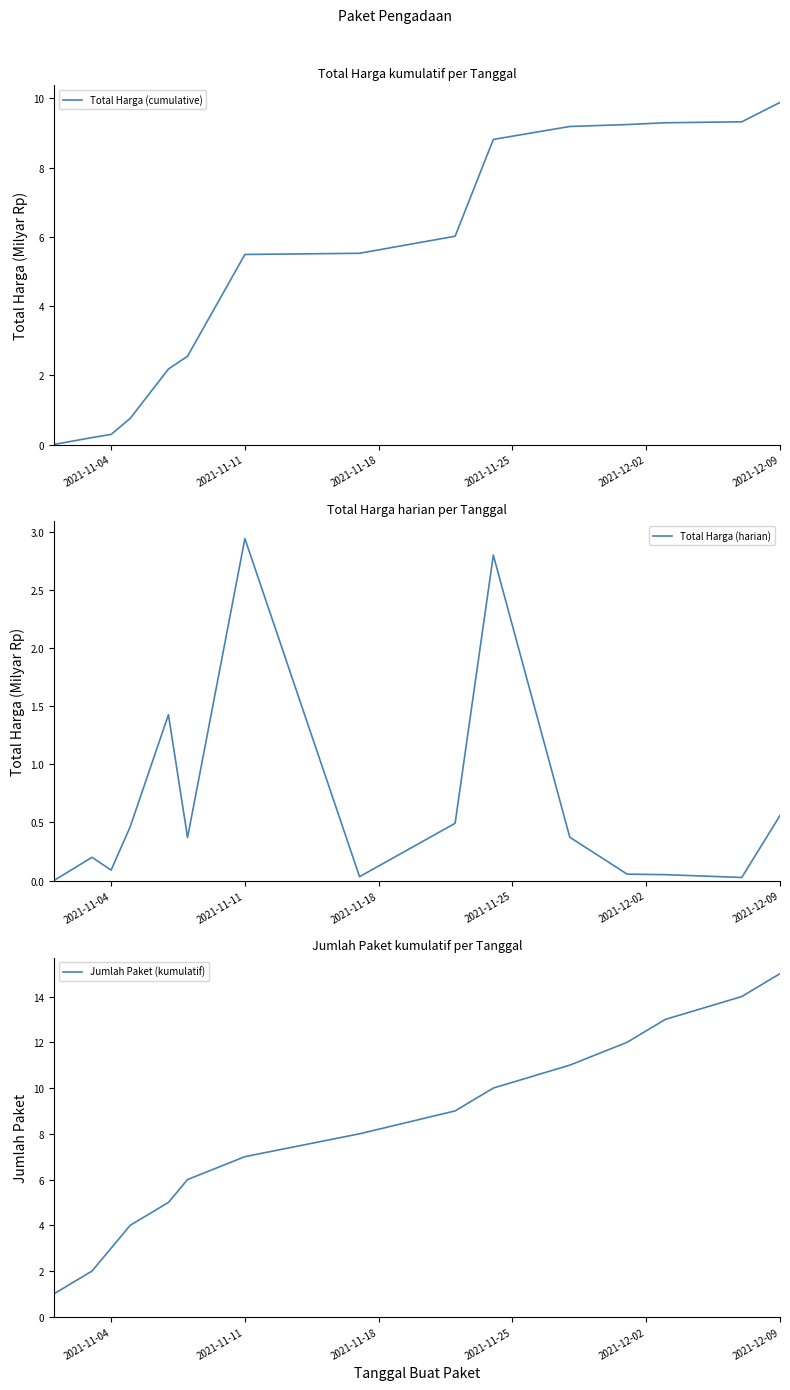

Reading left to right, extract all data points from this chart.

Total Harga (cumulative): 0.0	0.2	0.3	0.8	2.2	2.6	5.5	5.5	6.0	8.8	9.2	9.2	9.3	9.3	9.9
Total Harga (harian): 0.0	0.2	0.1	0.5	1.4	0.4	2.9	0.0	0.5	2.8	0.4	0.1	0.1	0.0	0.6
Jumlah Paket (kumulatif): 1.0	2.0	3.0	4.0	5.0	6.0	7.0	8.0	9.0	10.0	11.0	12.0	13.0	14.0	15.0